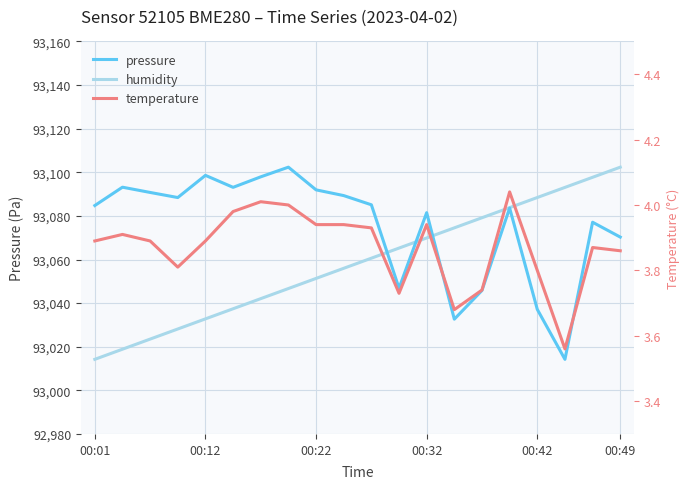

What is the total value across all series at 00:01?

186102.9